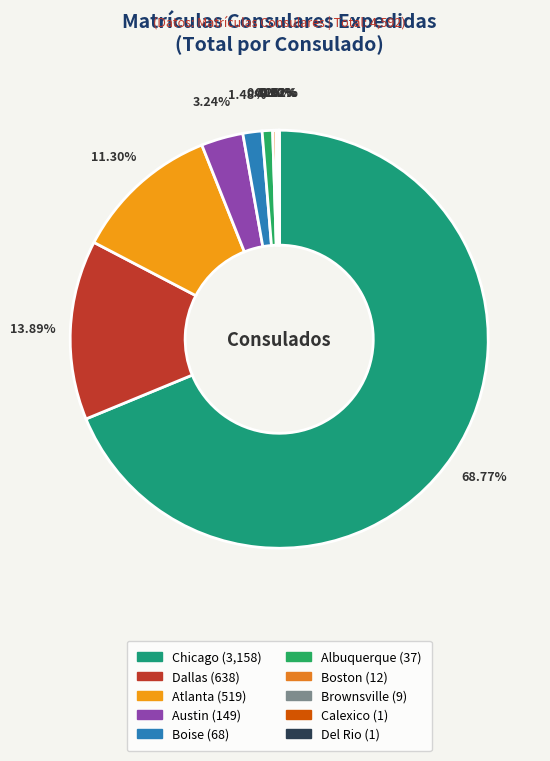

What percentage do Boston and Atlanta together represent?

11.6%